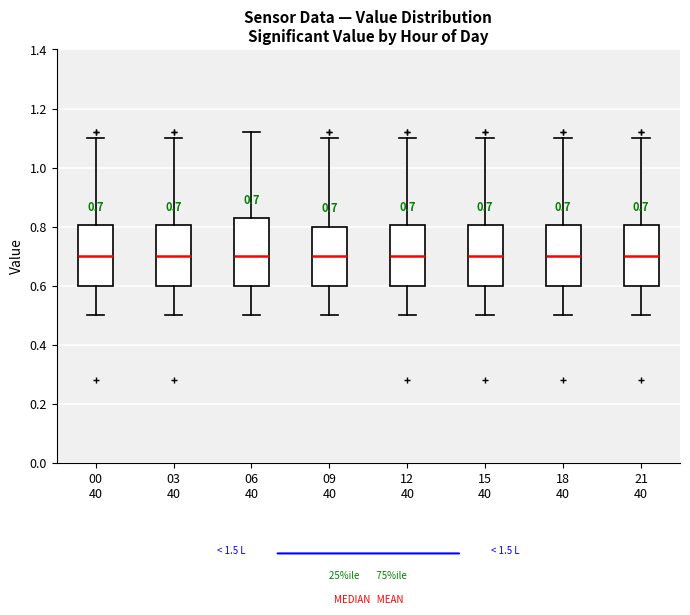

Comparing the boxes themselves (not the whiskers), which one is the tallest?

06 40